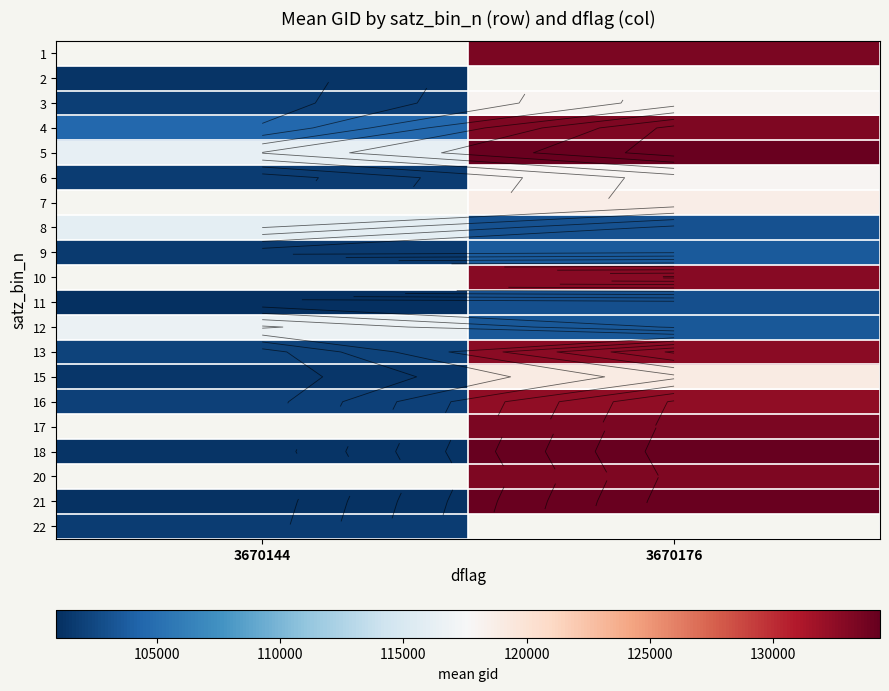

Count the number of data series in this chart.

20